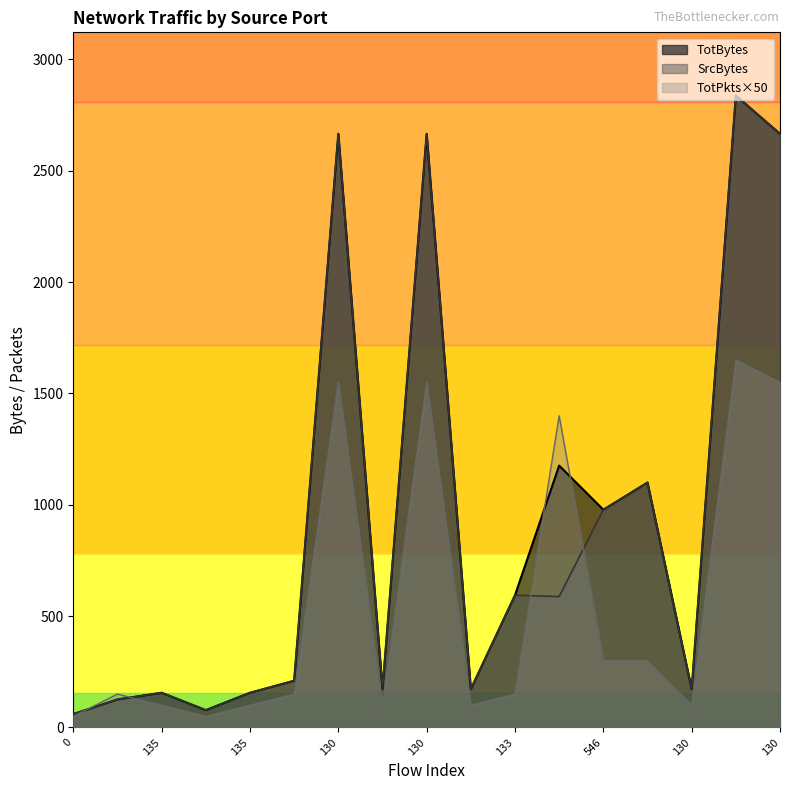

What is the difference between the TotBytes values at 130 and 135?

2510